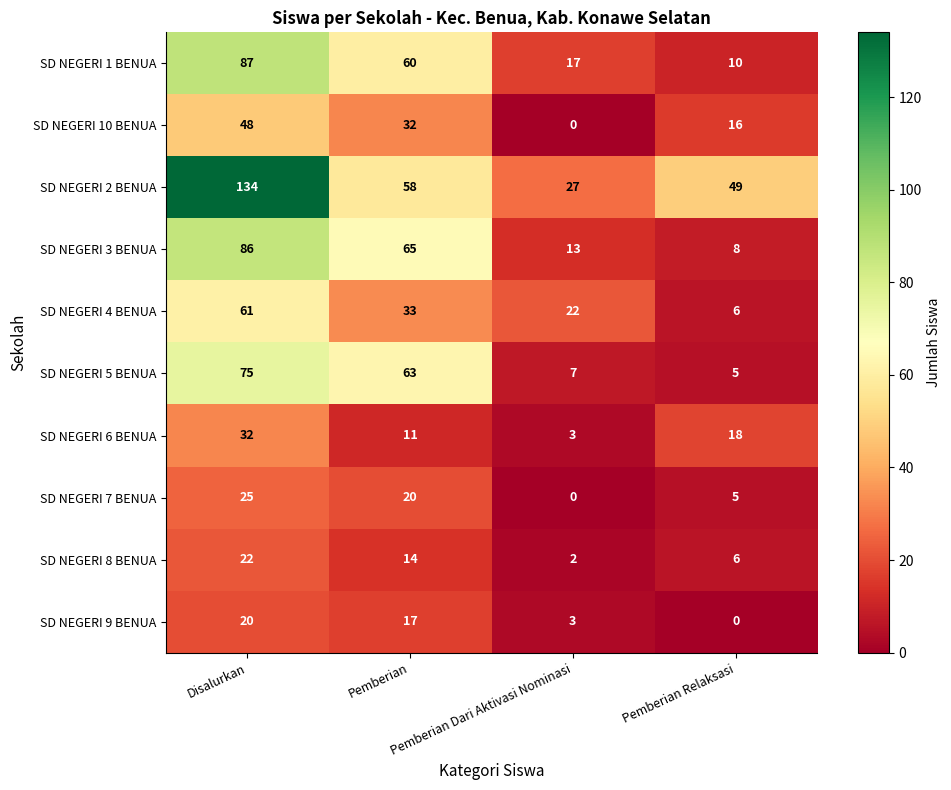

Count the SD NEGERI 6 BENUA values in the range 11 to 32.

3